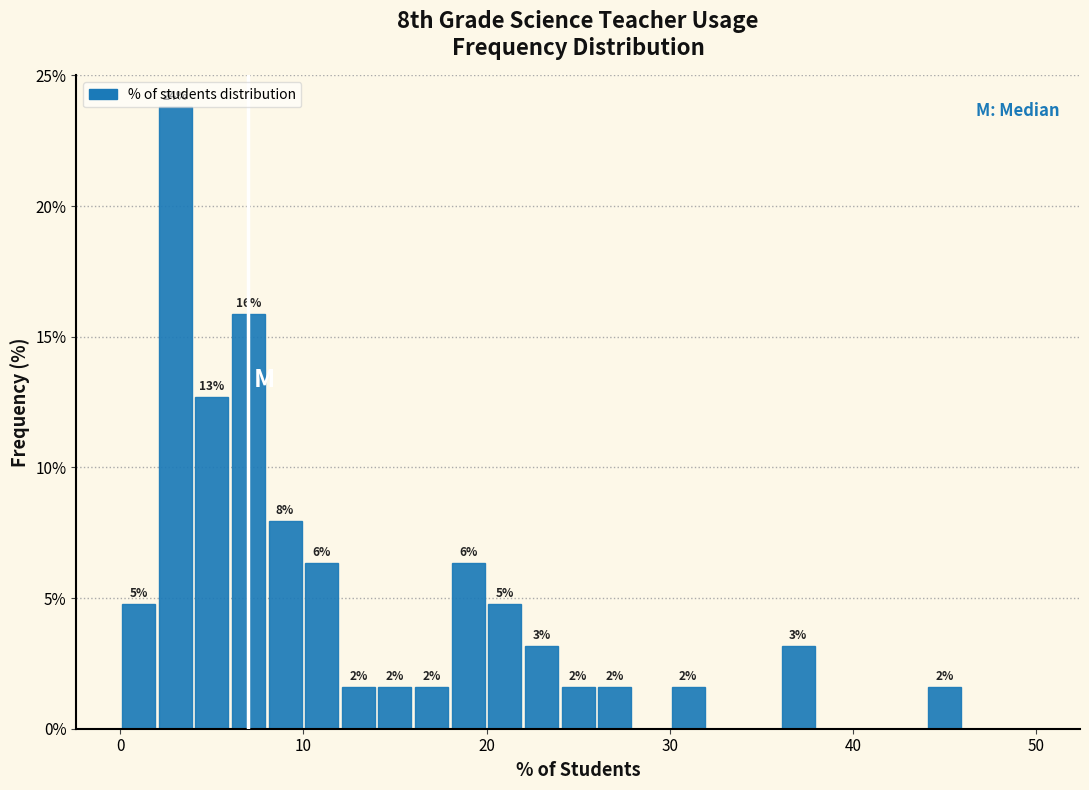

Around what value on the x-axis is the tallest bar? Give the approximate position of its centre, as read against the axis.

3